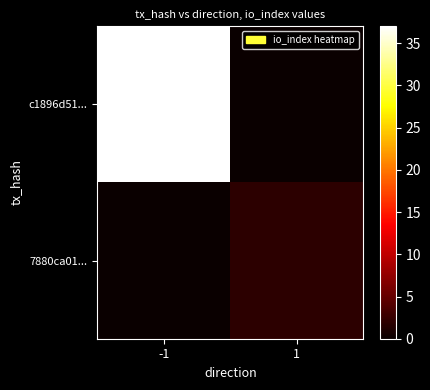

Which has a higher value, 1 or -1?

-1